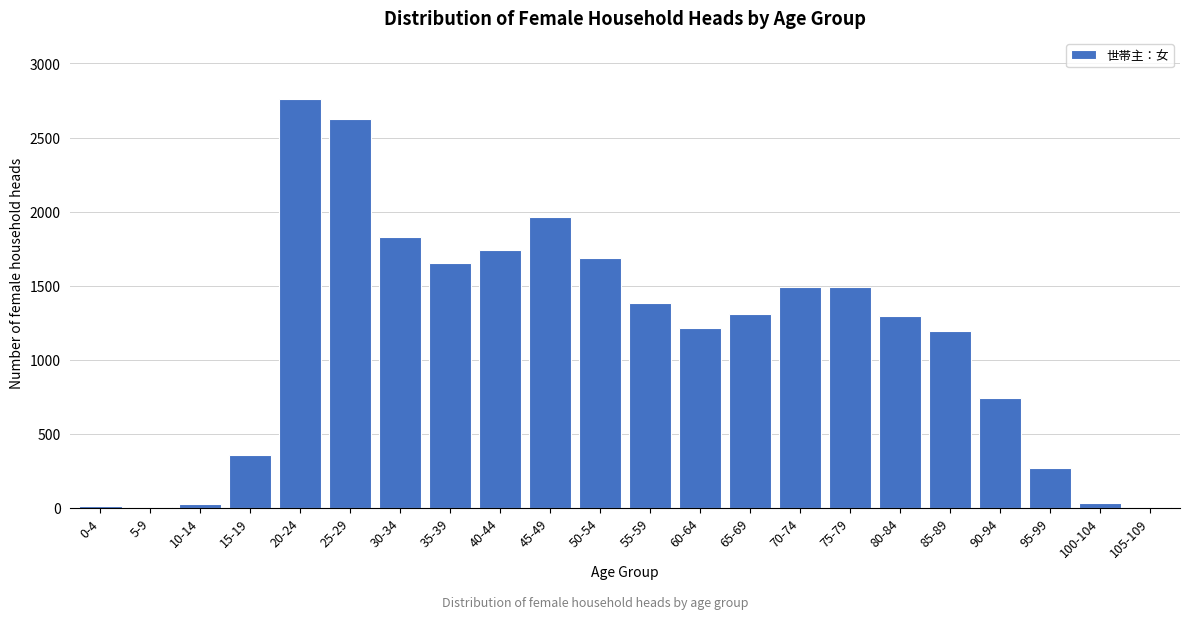

What is the sum of all values?

25073